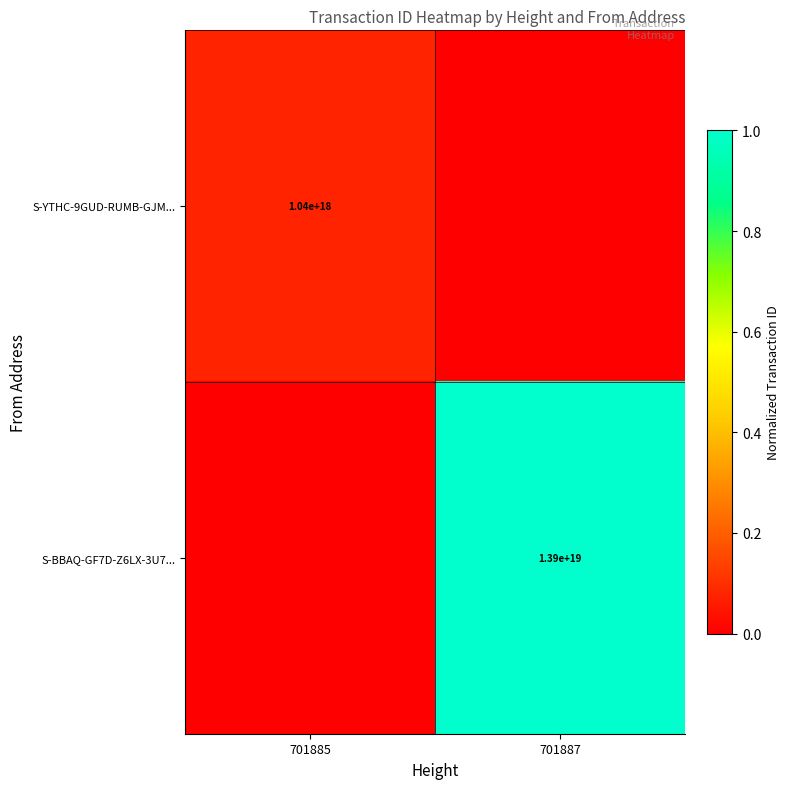

The value of S-BBAQ-GF7D-Z6LX-3U7... at 701887 is 13900000000000000000. True or false?

True